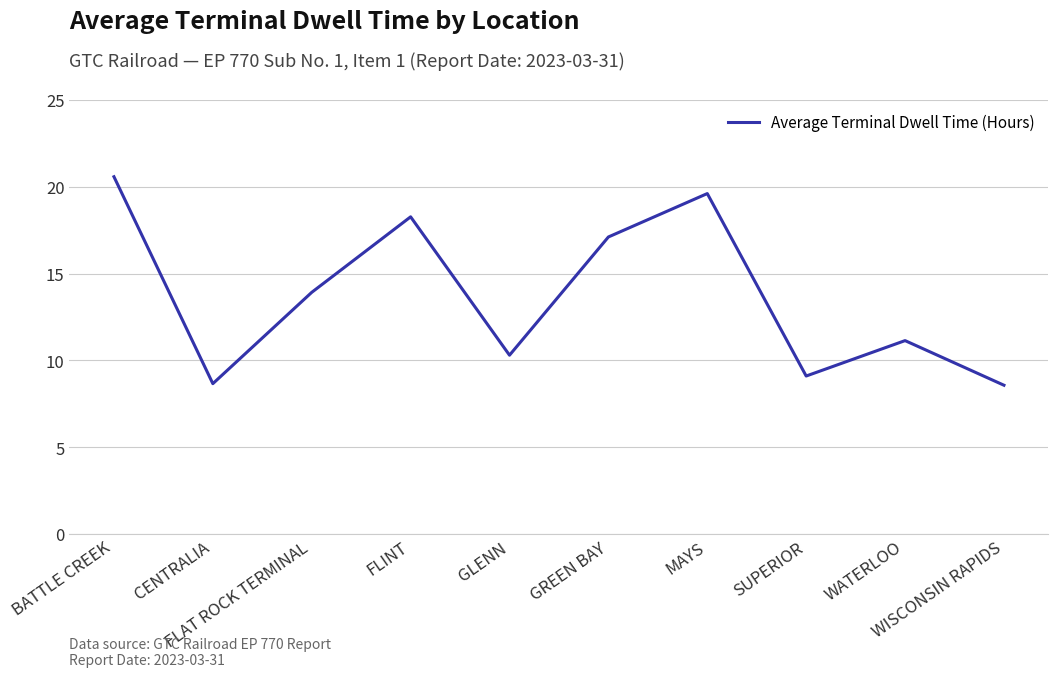

At which category does the data reach its first local valley?

CENTRALIA